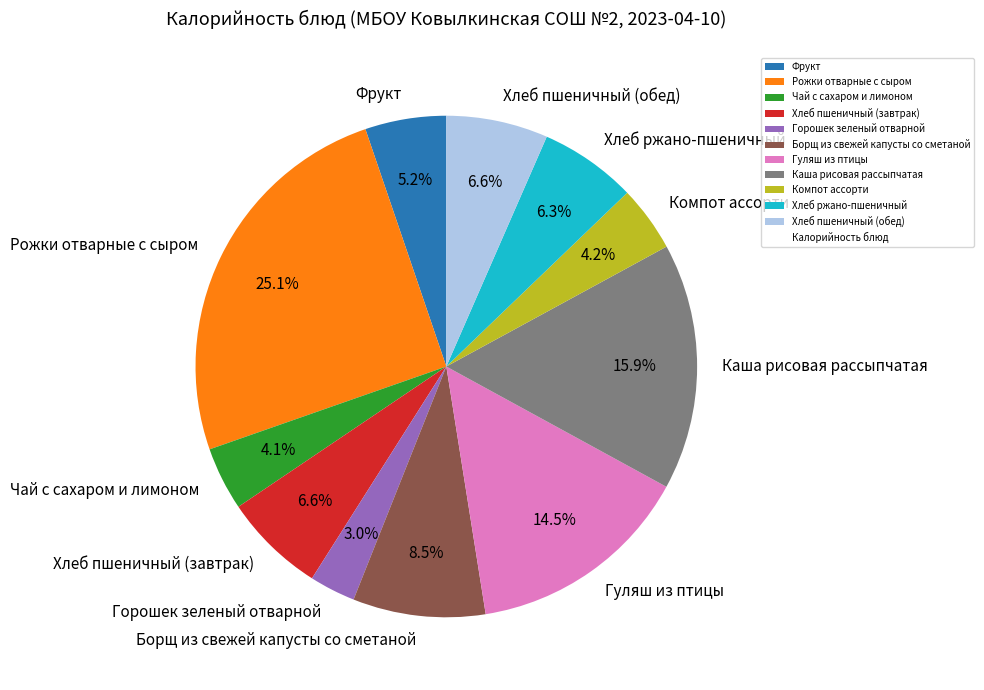

Between Компот ассорти and Рожки отварные с сыром, which is larger?

Рожки отварные с сыром